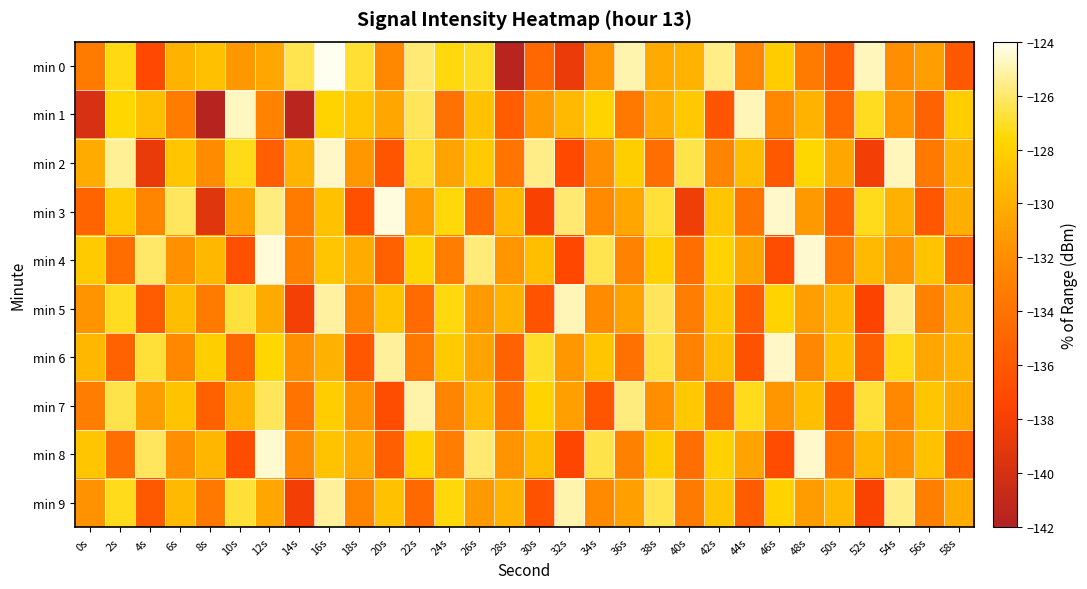

Which category has the lowest value across all series?

8s